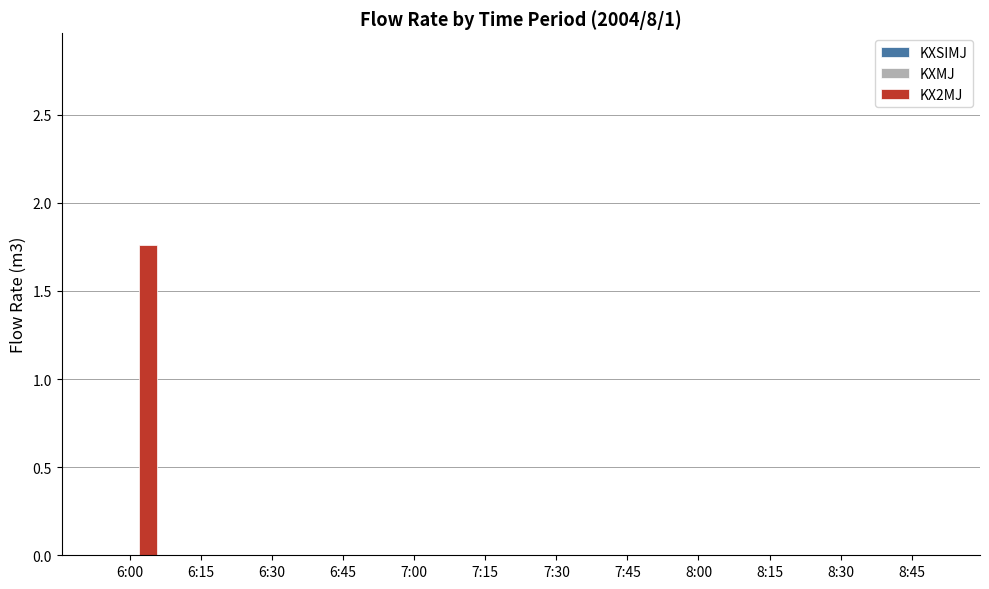

What is the change in value from 6:00 to 8:15?

-1.8